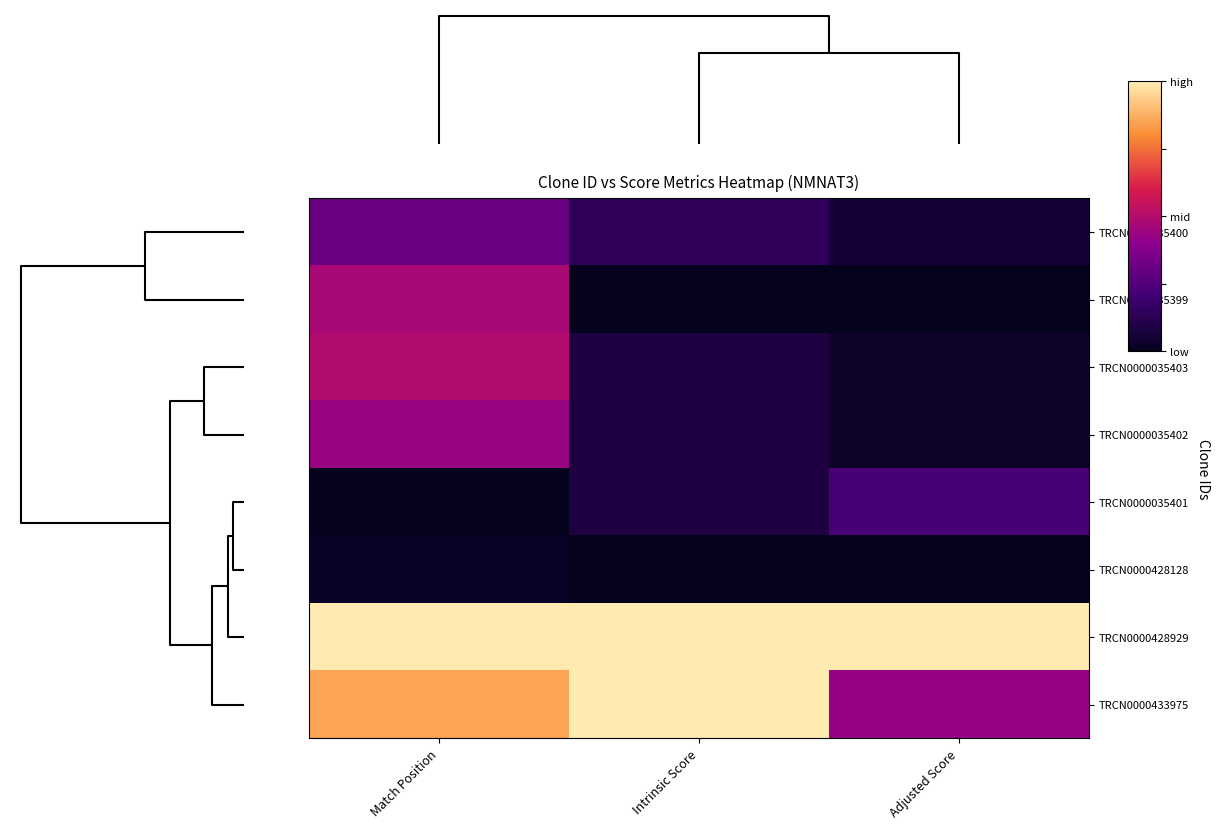

Reading left to right, transcribe all the data shown in this chart.

TRCN0000035400: Match Position=0.3	Intrinsic Score=0.1	Adjusted Score=0.1
TRCN0000035399: Match Position=0.5	Intrinsic Score=0.0	Adjusted Score=0.0
TRCN0000035403: Match Position=0.5	Intrinsic Score=0.1	Adjusted Score=0.0
TRCN0000035402: Match Position=0.4	Intrinsic Score=0.1	Adjusted Score=0.0
TRCN0000035401: Match Position=0.0	Intrinsic Score=0.1	Adjusted Score=0.2
TRCN0000428128: Match Position=0.0	Intrinsic Score=0.0	Adjusted Score=0.0
TRCN0000428929: Match Position=1.0	Intrinsic Score=1.0	Adjusted Score=1.0
TRCN0000433975: Match Position=0.9	Intrinsic Score=1.0	Adjusted Score=0.4